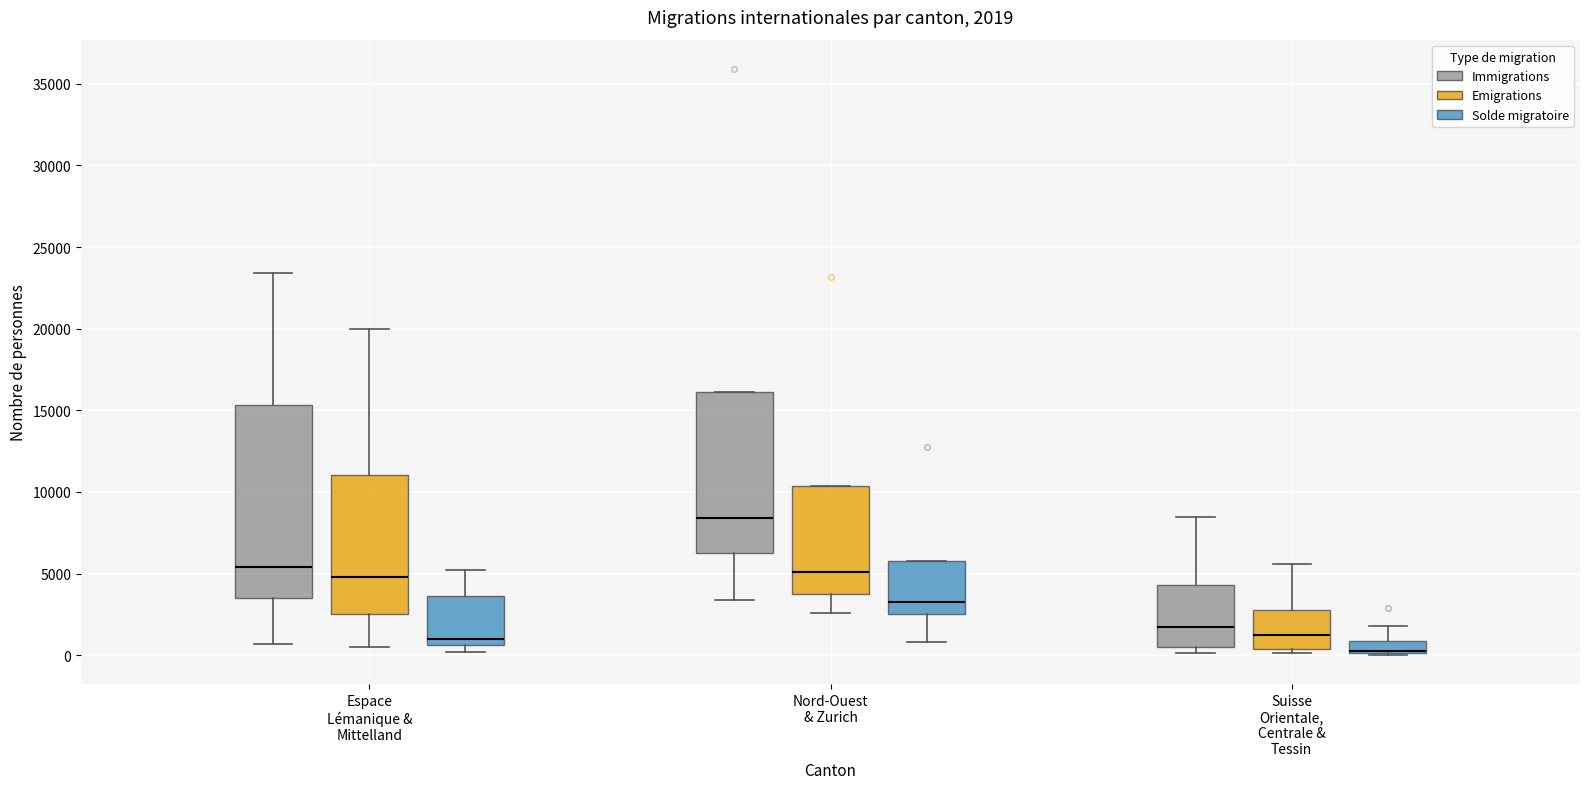

Comparing the boxes themselves (not the whiskers), which one is the tallest?

Espace Lémanique & Mittelland (Immigrations)